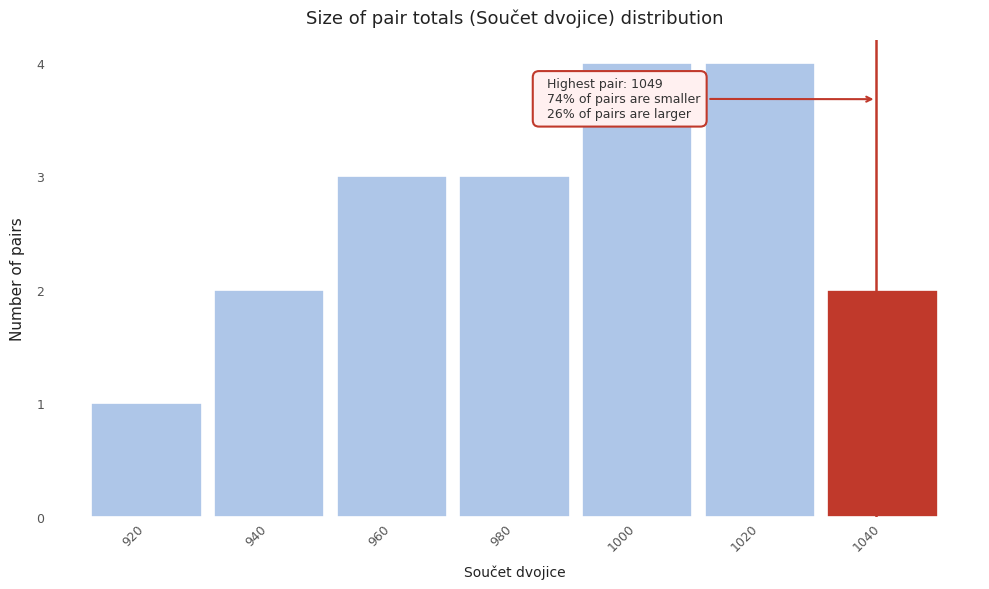

Reading left to right, list all the values displayed in this chart.

920=1	940=2	960=3	980=3	1000=4	1020=4	1040=2